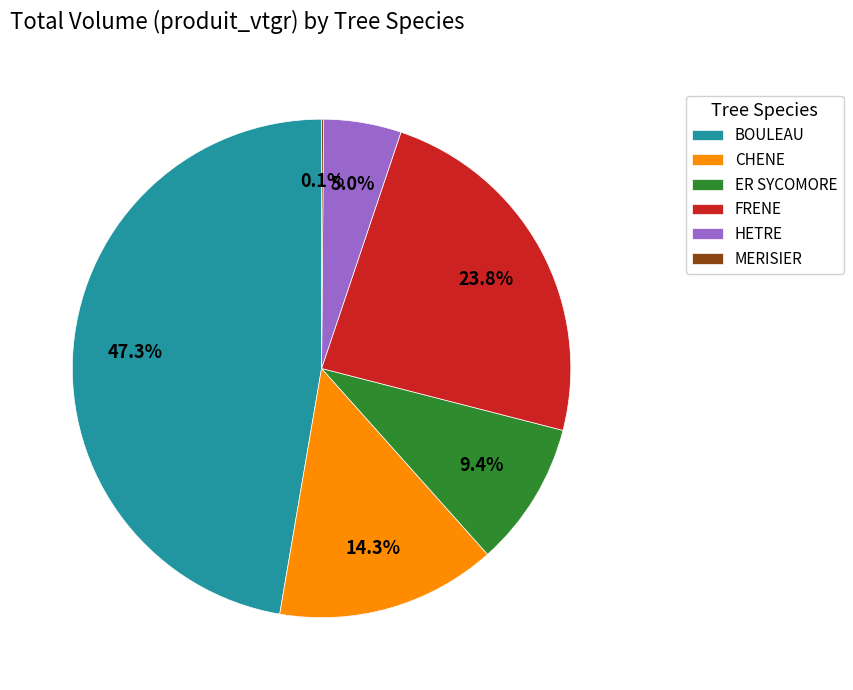

Is there any slice that represents more than half of the pie?

No